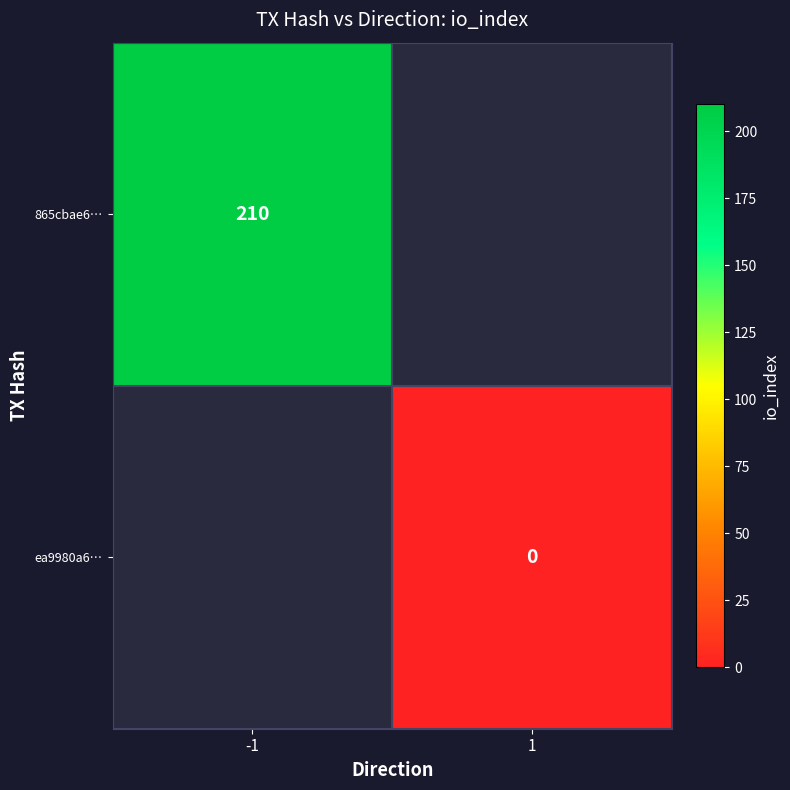

List the labels in order of 865cbae6… value, largest first.

-1, 1